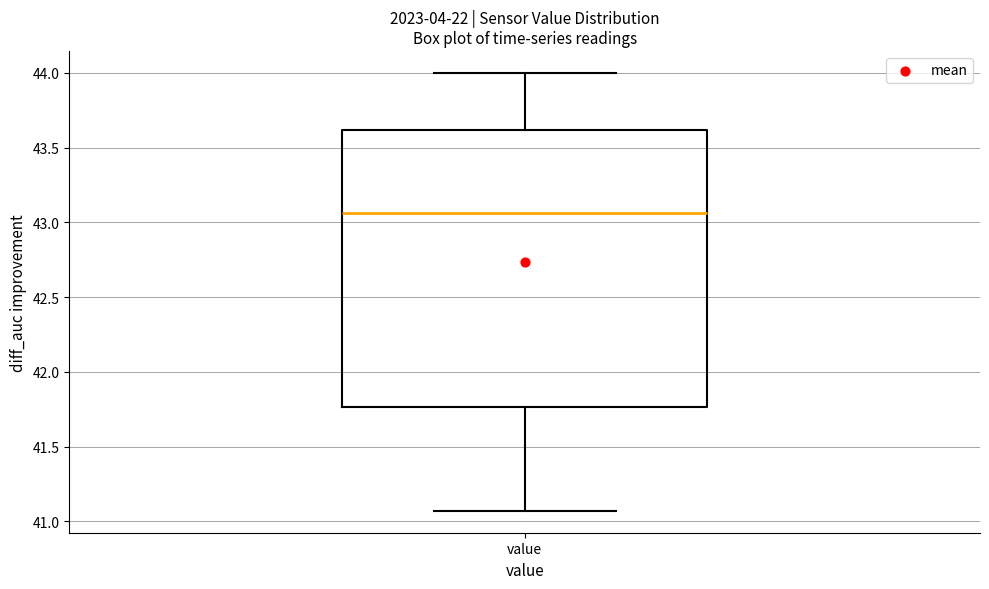

Transcribe this box plot: give where the median line is, the range the box spans, and where the two whiskers end, as read against the y-axis. The values are not printed on the chart, so give them approximately, as read against the axis.

median 43.05, box 41.75 to 43.60, whiskers 41.05 to 44.00